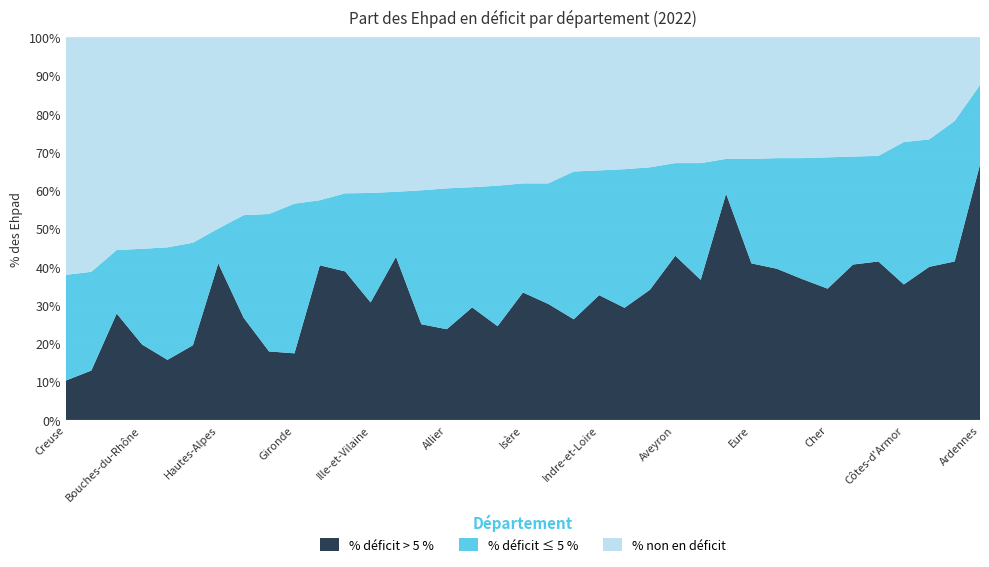

What is the minimum value for % déficit > 5 %?

10.3